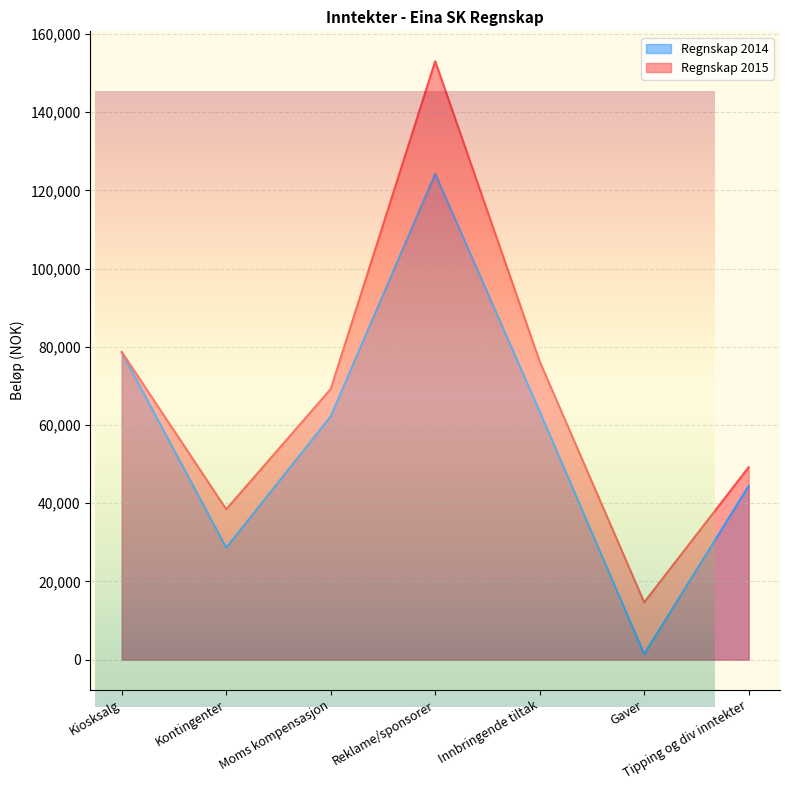

What is the value of the Regnskap 2015 point at the 3rd from the left?

69198.0